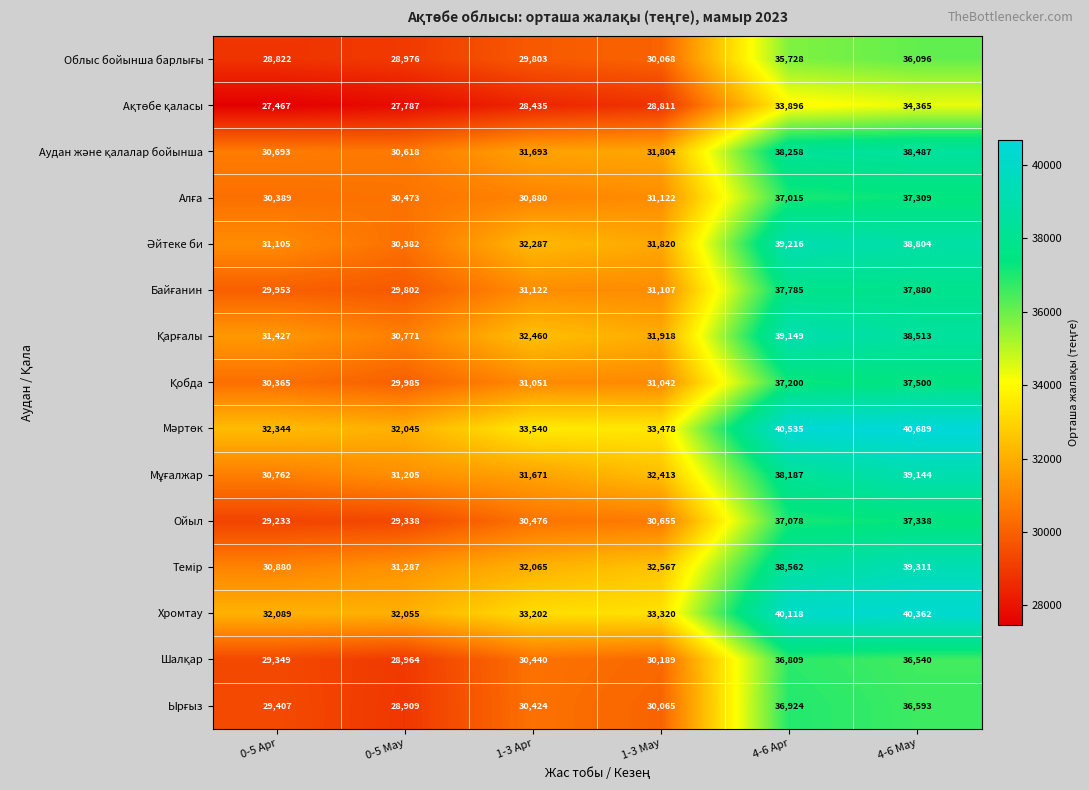

At which category is the sum across all series the highest?

4-6 May